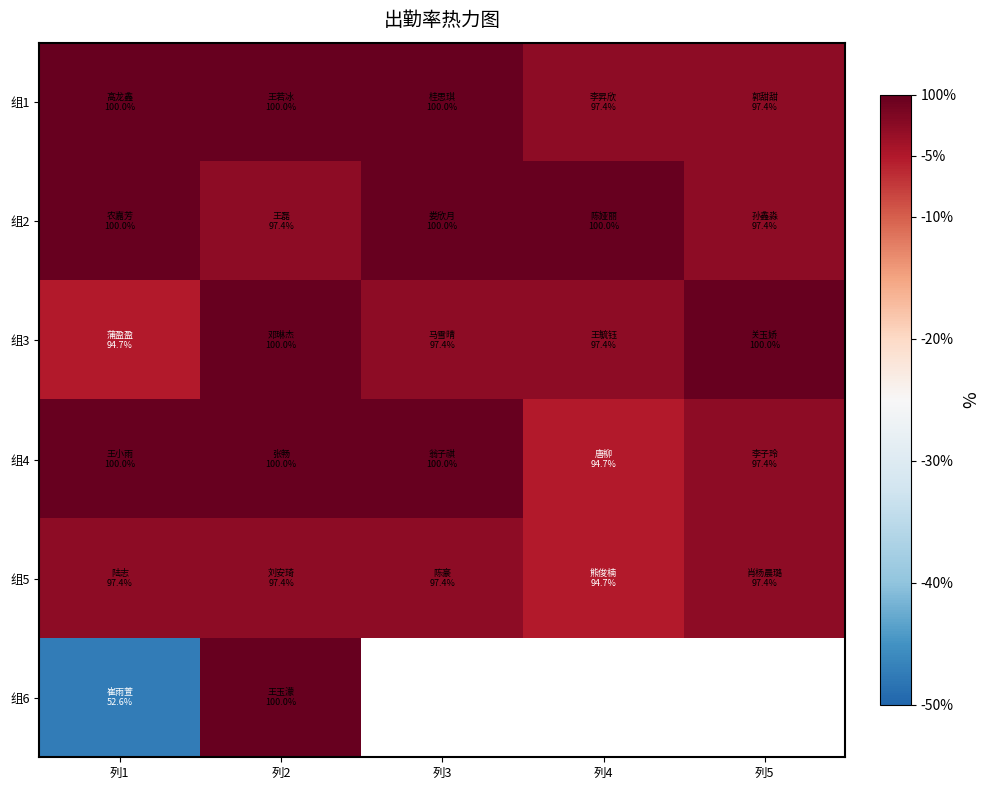

Which has a higher value, 列2 or 列4?

列2